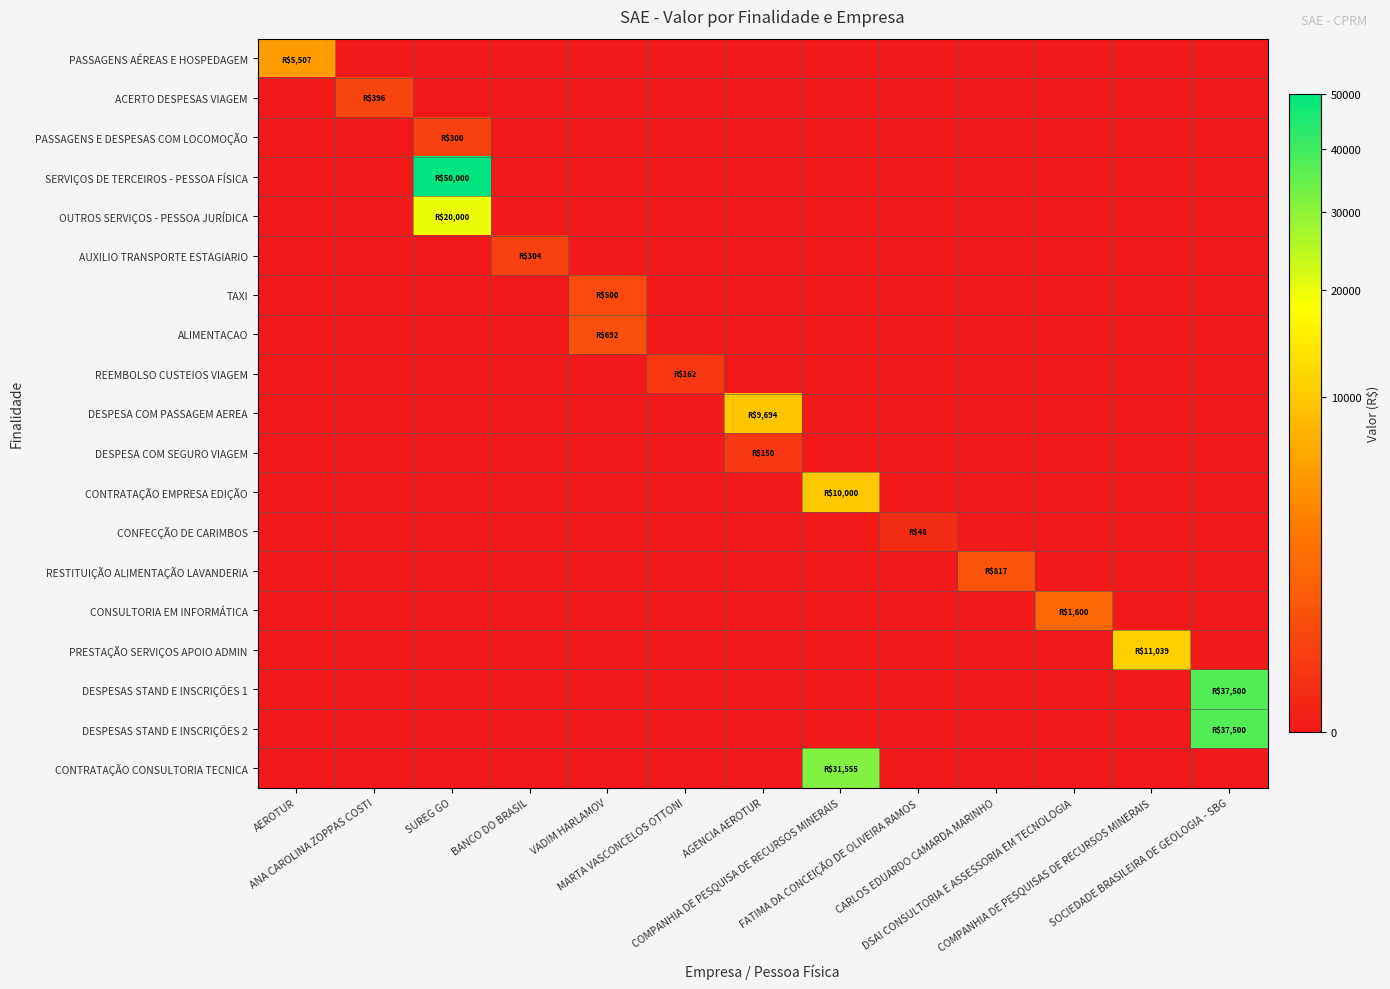

Reading left to right, list all the values displayed in this chart.

PASSAGENS AÉREAS E HOSPEDAGEM: AEROTUR=5507.2	ANA CAROLINA ZOPPAS COSTI=0.0	SUREG GO=0.0	BANCO DO BRASIL=0.0	VADIM HARLAMOV=0.0	MARTA VASCONCELOS OTTONI=0.0	AGENCIA AEROTUR=0.0	COMPANHIA DE PESQUISA DE RECURSOS MINERAIS=0.0	FATIMA DA CONCEIÇÃO DE OLIVEIRA RAMOS=0.0	CARLOS EDUARDO CAMARDA MARINHO=0.0	DSAI CONSULTORIA E ASSESSORIA EM TECNOLOGIA=0.0	COMPANHIA DE PESQUISAS DE RECURSOS MINERAIS=0.0	SOCIEDADE BRASILEIRA DE GEOLOGIA - SBG=0.0
ACERTO DESPESAS VIAGEM: AEROTUR=0.0	ANA CAROLINA ZOPPAS COSTI=395.7	SUREG GO=0.0	BANCO DO BRASIL=0.0	VADIM HARLAMOV=0.0	MARTA VASCONCELOS OTTONI=0.0	AGENCIA AEROTUR=0.0	COMPANHIA DE PESQUISA DE RECURSOS MINERAIS=0.0	FATIMA DA CONCEIÇÃO DE OLIVEIRA RAMOS=0.0	CARLOS EDUARDO CAMARDA MARINHO=0.0	DSAI CONSULTORIA E ASSESSORIA EM TECNOLOGIA=0.0	COMPANHIA DE PESQUISAS DE RECURSOS MINERAIS=0.0	SOCIEDADE BRASILEIRA DE GEOLOGIA - SBG=0.0
PASSAGENS E DESPESAS COM LOCOMOÇÃO: AEROTUR=0.0	ANA CAROLINA ZOPPAS COSTI=0.0	SUREG GO=300.0	BANCO DO BRASIL=0.0	VADIM HARLAMOV=0.0	MARTA VASCONCELOS OTTONI=0.0	AGENCIA AEROTUR=0.0	COMPANHIA DE PESQUISA DE RECURSOS MINERAIS=0.0	FATIMA DA CONCEIÇÃO DE OLIVEIRA RAMOS=0.0	CARLOS EDUARDO CAMARDA MARINHO=0.0	DSAI CONSULTORIA E ASSESSORIA EM TECNOLOGIA=0.0	COMPANHIA DE PESQUISAS DE RECURSOS MINERAIS=0.0	SOCIEDADE BRASILEIRA DE GEOLOGIA - SBG=0.0
SERVIÇOS DE TERCEIROS - PESSOA FÍSICA: AEROTUR=0.0	ANA CAROLINA ZOPPAS COSTI=0.0	SUREG GO=50000.0	BANCO DO BRASIL=0.0	VADIM HARLAMOV=0.0	MARTA VASCONCELOS OTTONI=0.0	AGENCIA AEROTUR=0.0	COMPANHIA DE PESQUISA DE RECURSOS MINERAIS=0.0	FATIMA DA CONCEIÇÃO DE OLIVEIRA RAMOS=0.0	CARLOS EDUARDO CAMARDA MARINHO=0.0	DSAI CONSULTORIA E ASSESSORIA EM TECNOLOGIA=0.0	COMPANHIA DE PESQUISAS DE RECURSOS MINERAIS=0.0	SOCIEDADE BRASILEIRA DE GEOLOGIA - SBG=0.0
OUTROS SERVIÇOS - PESSOA JURÍDICA: AEROTUR=0.0	ANA CAROLINA ZOPPAS COSTI=0.0	SUREG GO=20000.0	BANCO DO BRASIL=0.0	VADIM HARLAMOV=0.0	MARTA VASCONCELOS OTTONI=0.0	AGENCIA AEROTUR=0.0	COMPANHIA DE PESQUISA DE RECURSOS MINERAIS=0.0	FATIMA DA CONCEIÇÃO DE OLIVEIRA RAMOS=0.0	CARLOS EDUARDO CAMARDA MARINHO=0.0	DSAI CONSULTORIA E ASSESSORIA EM TECNOLOGIA=0.0	COMPANHIA DE PESQUISAS DE RECURSOS MINERAIS=0.0	SOCIEDADE BRASILEIRA DE GEOLOGIA - SBG=0.0
AUXILIO TRANSPORTE ESTAGIARIO: AEROTUR=0.0	ANA CAROLINA ZOPPAS COSTI=0.0	SUREG GO=0.0	BANCO DO BRASIL=304.0	VADIM HARLAMOV=0.0	MARTA VASCONCELOS OTTONI=0.0	AGENCIA AEROTUR=0.0	COMPANHIA DE PESQUISA DE RECURSOS MINERAIS=0.0	FATIMA DA CONCEIÇÃO DE OLIVEIRA RAMOS=0.0	CARLOS EDUARDO CAMARDA MARINHO=0.0	DSAI CONSULTORIA E ASSESSORIA EM TECNOLOGIA=0.0	COMPANHIA DE PESQUISAS DE RECURSOS MINERAIS=0.0	SOCIEDADE BRASILEIRA DE GEOLOGIA - SBG=0.0
TAXI: AEROTUR=0.0	ANA CAROLINA ZOPPAS COSTI=0.0	SUREG GO=0.0	BANCO DO BRASIL=0.0	VADIM HARLAMOV=500.0	MARTA VASCONCELOS OTTONI=0.0	AGENCIA AEROTUR=0.0	COMPANHIA DE PESQUISA DE RECURSOS MINERAIS=0.0	FATIMA DA CONCEIÇÃO DE OLIVEIRA RAMOS=0.0	CARLOS EDUARDO CAMARDA MARINHO=0.0	DSAI CONSULTORIA E ASSESSORIA EM TECNOLOGIA=0.0	COMPANHIA DE PESQUISAS DE RECURSOS MINERAIS=0.0	SOCIEDADE BRASILEIRA DE GEOLOGIA - SBG=0.0
ALIMENTACAO: AEROTUR=0.0	ANA CAROLINA ZOPPAS COSTI=0.0	SUREG GO=0.0	BANCO DO BRASIL=0.0	VADIM HARLAMOV=691.7	MARTA VASCONCELOS OTTONI=0.0	AGENCIA AEROTUR=0.0	COMPANHIA DE PESQUISA DE RECURSOS MINERAIS=0.0	FATIMA DA CONCEIÇÃO DE OLIVEIRA RAMOS=0.0	CARLOS EDUARDO CAMARDA MARINHO=0.0	DSAI CONSULTORIA E ASSESSORIA EM TECNOLOGIA=0.0	COMPANHIA DE PESQUISAS DE RECURSOS MINERAIS=0.0	SOCIEDADE BRASILEIRA DE GEOLOGIA - SBG=0.0
REEMBOLSO CUSTEIOS VIAGEM: AEROTUR=0.0	ANA CAROLINA ZOPPAS COSTI=0.0	SUREG GO=0.0	BANCO DO BRASIL=0.0	VADIM HARLAMOV=0.0	MARTA VASCONCELOS OTTONI=161.6	AGENCIA AEROTUR=0.0	COMPANHIA DE PESQUISA DE RECURSOS MINERAIS=0.0	FATIMA DA CONCEIÇÃO DE OLIVEIRA RAMOS=0.0	CARLOS EDUARDO CAMARDA MARINHO=0.0	DSAI CONSULTORIA E ASSESSORIA EM TECNOLOGIA=0.0	COMPANHIA DE PESQUISAS DE RECURSOS MINERAIS=0.0	SOCIEDADE BRASILEIRA DE GEOLOGIA - SBG=0.0
DESPESA COM PASSAGEM AEREA: AEROTUR=0.0	ANA CAROLINA ZOPPAS COSTI=0.0	SUREG GO=0.0	BANCO DO BRASIL=0.0	VADIM HARLAMOV=0.0	MARTA VASCONCELOS OTTONI=0.0	AGENCIA AEROTUR=9694.0	COMPANHIA DE PESQUISA DE RECURSOS MINERAIS=0.0	FATIMA DA CONCEIÇÃO DE OLIVEIRA RAMOS=0.0	CARLOS EDUARDO CAMARDA MARINHO=0.0	DSAI CONSULTORIA E ASSESSORIA EM TECNOLOGIA=0.0	COMPANHIA DE PESQUISAS DE RECURSOS MINERAIS=0.0	SOCIEDADE BRASILEIRA DE GEOLOGIA - SBG=0.0
DESPESA COM SEGURO VIAGEM: AEROTUR=0.0	ANA CAROLINA ZOPPAS COSTI=0.0	SUREG GO=0.0	BANCO DO BRASIL=0.0	VADIM HARLAMOV=0.0	MARTA VASCONCELOS OTTONI=0.0	AGENCIA AEROTUR=150.0	COMPANHIA DE PESQUISA DE RECURSOS MINERAIS=0.0	FATIMA DA CONCEIÇÃO DE OLIVEIRA RAMOS=0.0	CARLOS EDUARDO CAMARDA MARINHO=0.0	DSAI CONSULTORIA E ASSESSORIA EM TECNOLOGIA=0.0	COMPANHIA DE PESQUISAS DE RECURSOS MINERAIS=0.0	SOCIEDADE BRASILEIRA DE GEOLOGIA - SBG=0.0
CONTRATAÇÃO EMPRESA EDIÇÃO: AEROTUR=0.0	ANA CAROLINA ZOPPAS COSTI=0.0	SUREG GO=0.0	BANCO DO BRASIL=0.0	VADIM HARLAMOV=0.0	MARTA VASCONCELOS OTTONI=0.0	AGENCIA AEROTUR=0.0	COMPANHIA DE PESQUISA DE RECURSOS MINERAIS=10000.0	FATIMA DA CONCEIÇÃO DE OLIVEIRA RAMOS=0.0	CARLOS EDUARDO CAMARDA MARINHO=0.0	DSAI CONSULTORIA E ASSESSORIA EM TECNOLOGIA=0.0	COMPANHIA DE PESQUISAS DE RECURSOS MINERAIS=0.0	SOCIEDADE BRASILEIRA DE GEOLOGIA - SBG=0.0
CONFECÇÃO DE CARIMBOS: AEROTUR=0.0	ANA CAROLINA ZOPPAS COSTI=0.0	SUREG GO=0.0	BANCO DO BRASIL=0.0	VADIM HARLAMOV=0.0	MARTA VASCONCELOS OTTONI=0.0	AGENCIA AEROTUR=0.0	COMPANHIA DE PESQUISA DE RECURSOS MINERAIS=0.0	FATIMA DA CONCEIÇÃO DE OLIVEIRA RAMOS=48.0	CARLOS EDUARDO CAMARDA MARINHO=0.0	DSAI CONSULTORIA E ASSESSORIA EM TECNOLOGIA=0.0	COMPANHIA DE PESQUISAS DE RECURSOS MINERAIS=0.0	SOCIEDADE BRASILEIRA DE GEOLOGIA - SBG=0.0
RESTITUIÇÃO ALIMENTAÇÃO LAVANDERIA: AEROTUR=0.0	ANA CAROLINA ZOPPAS COSTI=0.0	SUREG GO=0.0	BANCO DO BRASIL=0.0	VADIM HARLAMOV=0.0	MARTA VASCONCELOS OTTONI=0.0	AGENCIA AEROTUR=0.0	COMPANHIA DE PESQUISA DE RECURSOS MINERAIS=0.0	FATIMA DA CONCEIÇÃO DE OLIVEIRA RAMOS=0.0	CARLOS EDUARDO CAMARDA MARINHO=816.6	DSAI CONSULTORIA E ASSESSORIA EM TECNOLOGIA=0.0	COMPANHIA DE PESQUISAS DE RECURSOS MINERAIS=0.0	SOCIEDADE BRASILEIRA DE GEOLOGIA - SBG=0.0
CONSULTORIA EM INFORMÁTICA: AEROTUR=0.0	ANA CAROLINA ZOPPAS COSTI=0.0	SUREG GO=0.0	BANCO DO BRASIL=0.0	VADIM HARLAMOV=0.0	MARTA VASCONCELOS OTTONI=0.0	AGENCIA AEROTUR=0.0	COMPANHIA DE PESQUISA DE RECURSOS MINERAIS=0.0	FATIMA DA CONCEIÇÃO DE OLIVEIRA RAMOS=0.0	CARLOS EDUARDO CAMARDA MARINHO=0.0	DSAI CONSULTORIA E ASSESSORIA EM TECNOLOGIA=1600.0	COMPANHIA DE PESQUISAS DE RECURSOS MINERAIS=0.0	SOCIEDADE BRASILEIRA DE GEOLOGIA - SBG=0.0
PRESTAÇÃO SERVIÇOS APOIO ADMIN: AEROTUR=0.0	ANA CAROLINA ZOPPAS COSTI=0.0	SUREG GO=0.0	BANCO DO BRASIL=0.0	VADIM HARLAMOV=0.0	MARTA VASCONCELOS OTTONI=0.0	AGENCIA AEROTUR=0.0	COMPANHIA DE PESQUISA DE RECURSOS MINERAIS=0.0	FATIMA DA CONCEIÇÃO DE OLIVEIRA RAMOS=0.0	CARLOS EDUARDO CAMARDA MARINHO=0.0	DSAI CONSULTORIA E ASSESSORIA EM TECNOLOGIA=0.0	COMPANHIA DE PESQUISAS DE RECURSOS MINERAIS=11038.8	SOCIEDADE BRASILEIRA DE GEOLOGIA - SBG=0.0
DESPESAS STAND E INSCRIÇÕES 1: AEROTUR=0.0	ANA CAROLINA ZOPPAS COSTI=0.0	SUREG GO=0.0	BANCO DO BRASIL=0.0	VADIM HARLAMOV=0.0	MARTA VASCONCELOS OTTONI=0.0	AGENCIA AEROTUR=0.0	COMPANHIA DE PESQUISA DE RECURSOS MINERAIS=0.0	FATIMA DA CONCEIÇÃO DE OLIVEIRA RAMOS=0.0	CARLOS EDUARDO CAMARDA MARINHO=0.0	DSAI CONSULTORIA E ASSESSORIA EM TECNOLOGIA=0.0	COMPANHIA DE PESQUISAS DE RECURSOS MINERAIS=0.0	SOCIEDADE BRASILEIRA DE GEOLOGIA - SBG=37500.0
DESPESAS STAND E INSCRIÇÕES 2: AEROTUR=0.0	ANA CAROLINA ZOPPAS COSTI=0.0	SUREG GO=0.0	BANCO DO BRASIL=0.0	VADIM HARLAMOV=0.0	MARTA VASCONCELOS OTTONI=0.0	AGENCIA AEROTUR=0.0	COMPANHIA DE PESQUISA DE RECURSOS MINERAIS=0.0	FATIMA DA CONCEIÇÃO DE OLIVEIRA RAMOS=0.0	CARLOS EDUARDO CAMARDA MARINHO=0.0	DSAI CONSULTORIA E ASSESSORIA EM TECNOLOGIA=0.0	COMPANHIA DE PESQUISAS DE RECURSOS MINERAIS=0.0	SOCIEDADE BRASILEIRA DE GEOLOGIA - SBG=37500.0
CONTRATAÇÃO CONSULTORIA TECNICA: AEROTUR=0.0	ANA CAROLINA ZOPPAS COSTI=0.0	SUREG GO=0.0	BANCO DO BRASIL=0.0	VADIM HARLAMOV=0.0	MARTA VASCONCELOS OTTONI=0.0	AGENCIA AEROTUR=0.0	COMPANHIA DE PESQUISA DE RECURSOS MINERAIS=31554.5	FATIMA DA CONCEIÇÃO DE OLIVEIRA RAMOS=0.0	CARLOS EDUARDO CAMARDA MARINHO=0.0	DSAI CONSULTORIA E ASSESSORIA EM TECNOLOGIA=0.0	COMPANHIA DE PESQUISAS DE RECURSOS MINERAIS=0.0	SOCIEDADE BRASILEIRA DE GEOLOGIA - SBG=0.0